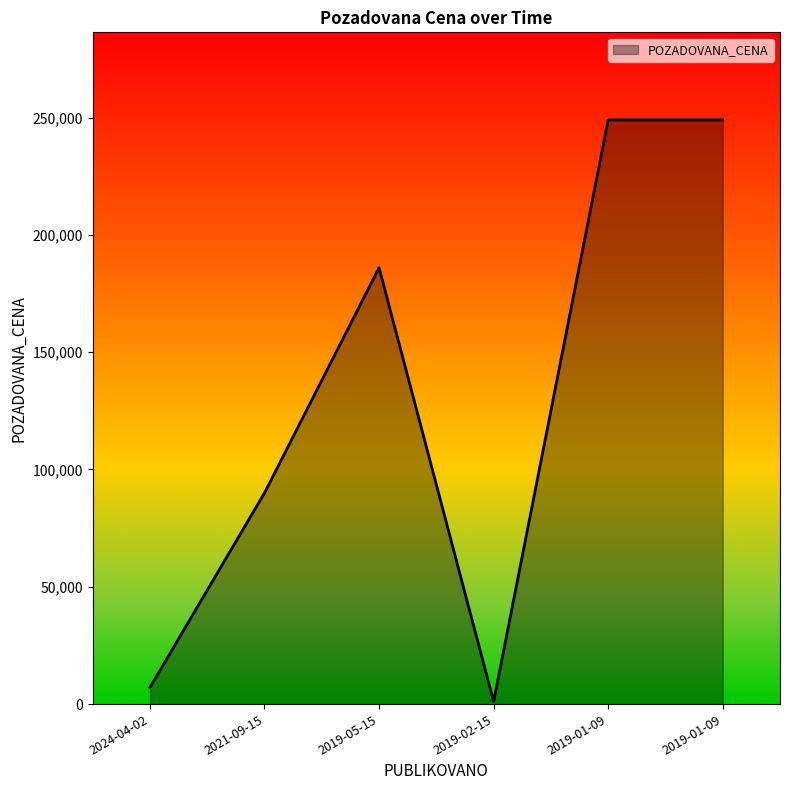

What is the sum of all values?

782200